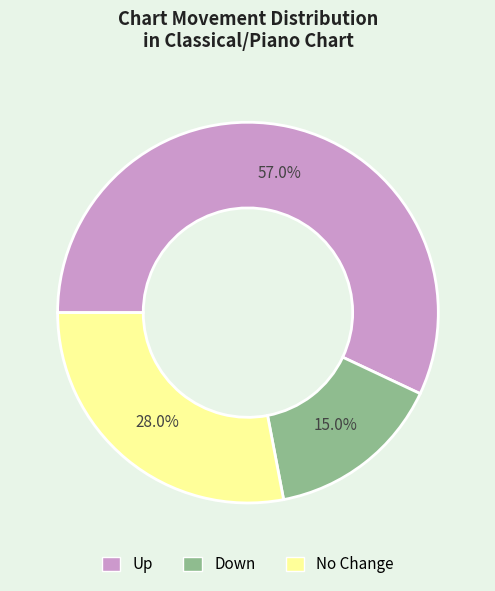

What is the majority slice?

Up